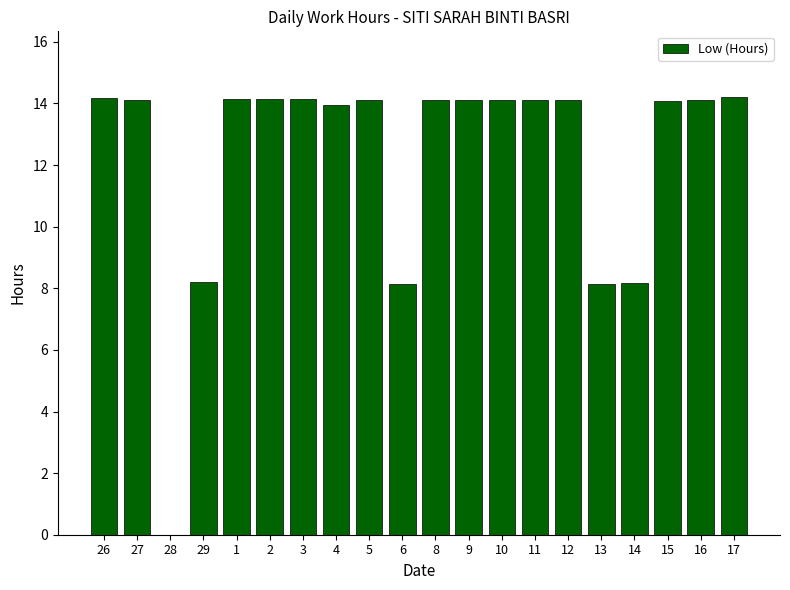

What is the ratio of the value at 11 to the value at 17?

1.0